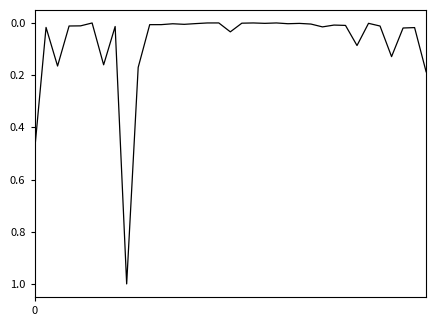

True or false: there are more than 1 points higher than both neighbors.

True